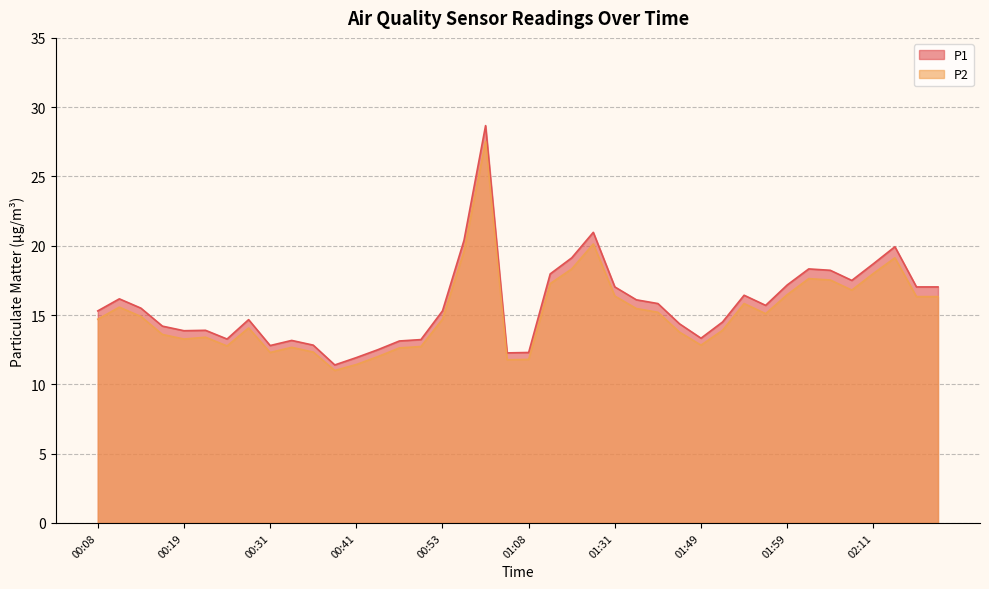

True or false: P2 and P1 intersect in this chart.

False